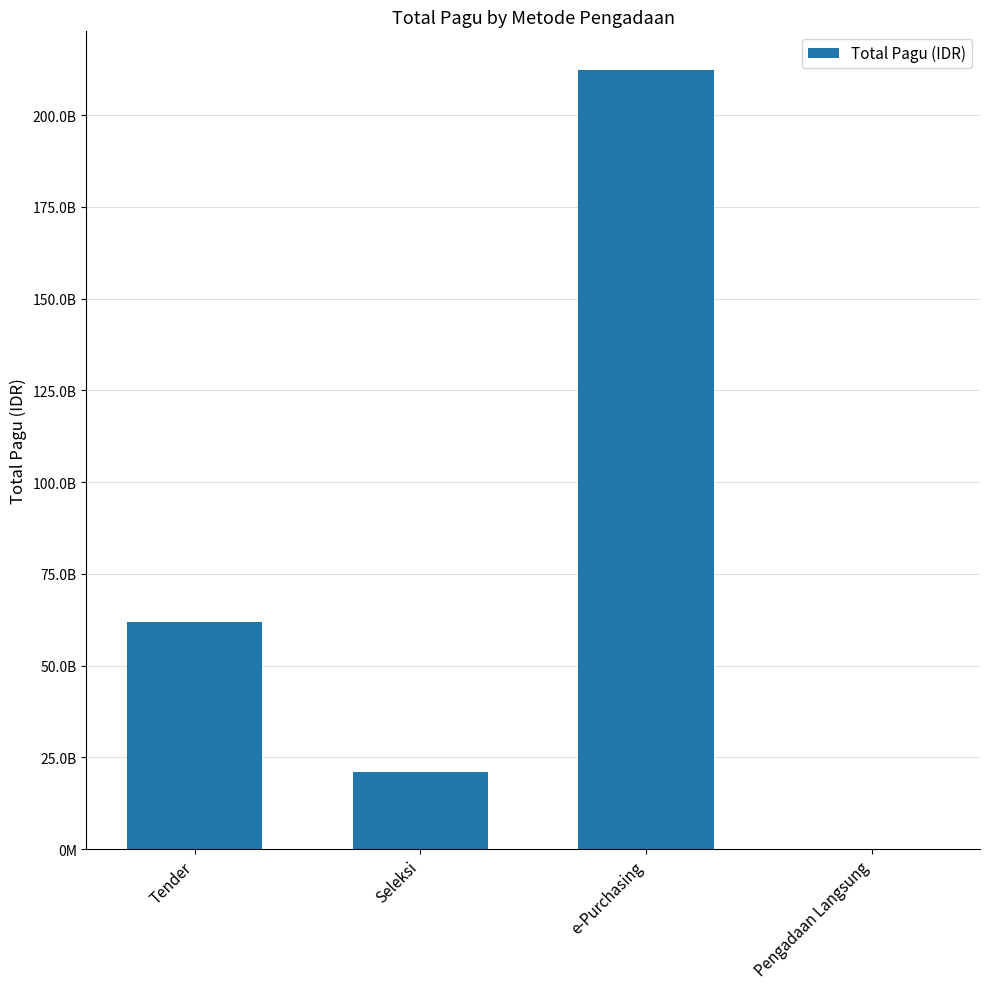

What is the difference between the maximum and second lowest values?

191132523750